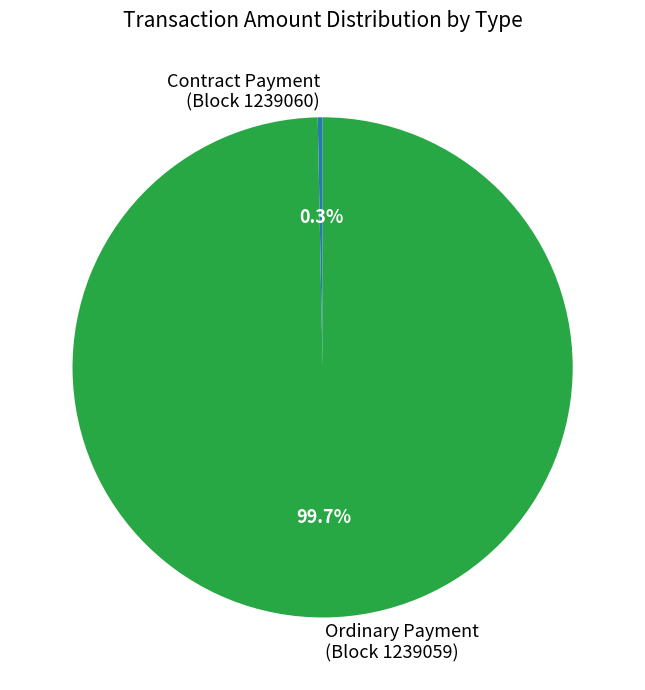

How many segments does this pie chart have?

2